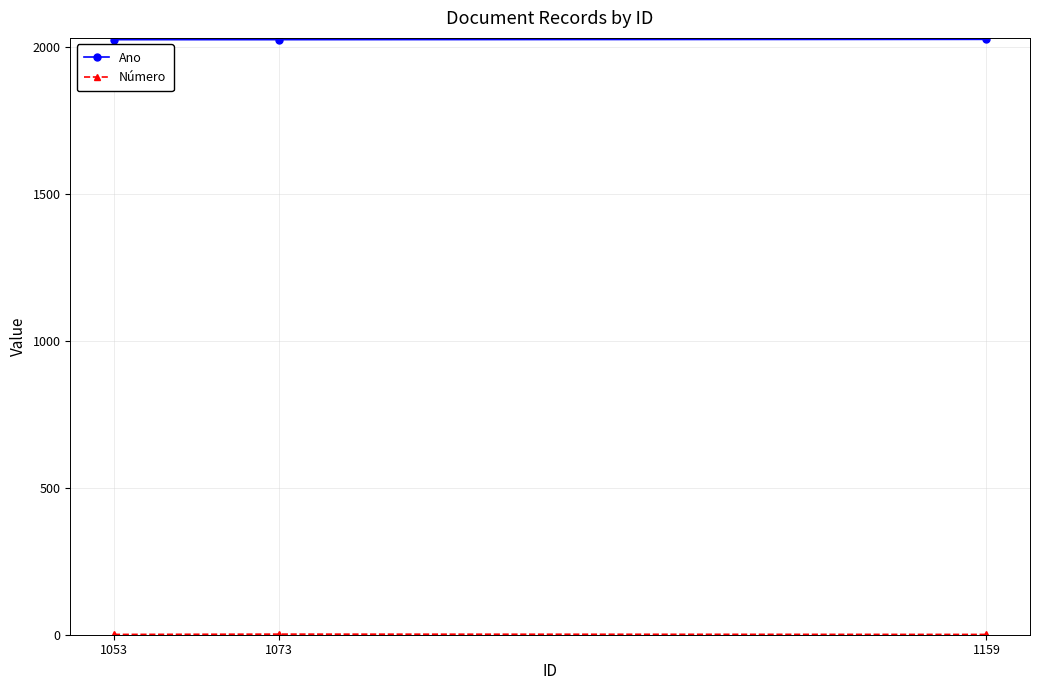

How many lines are shown in the chart?

2